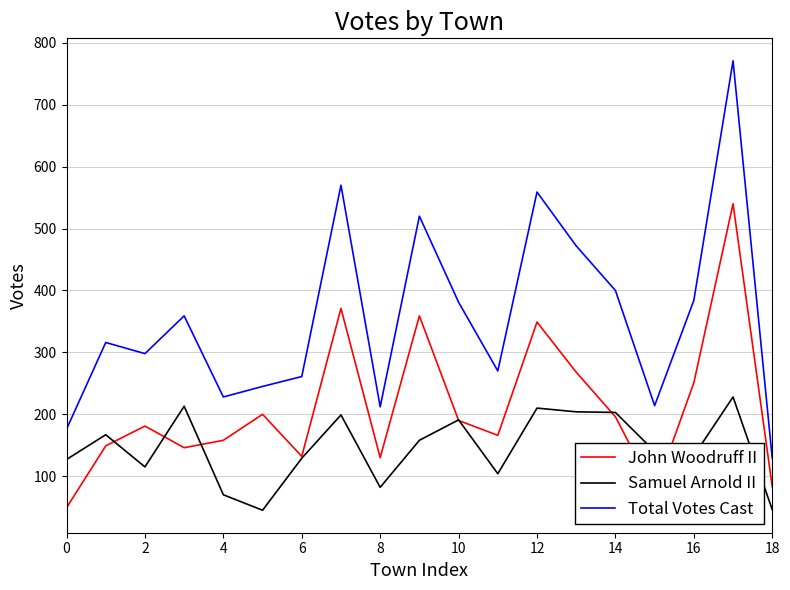

True or false: Total Votes Cast and John Woodruff II cross at least once.

False